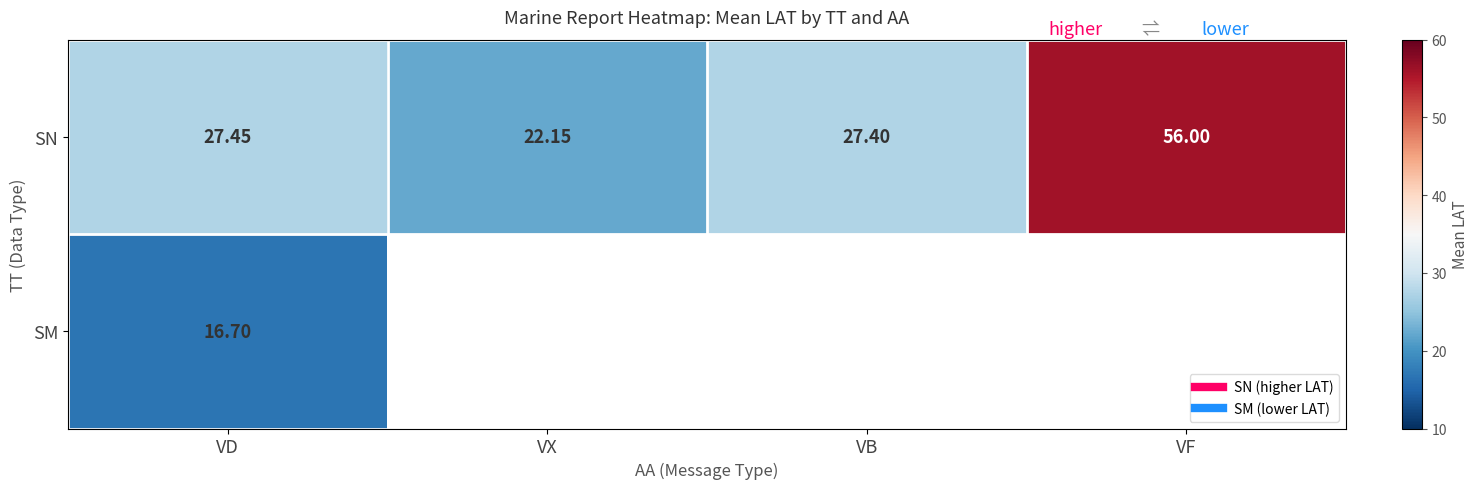

Which series has the largest total across all categories?

SN